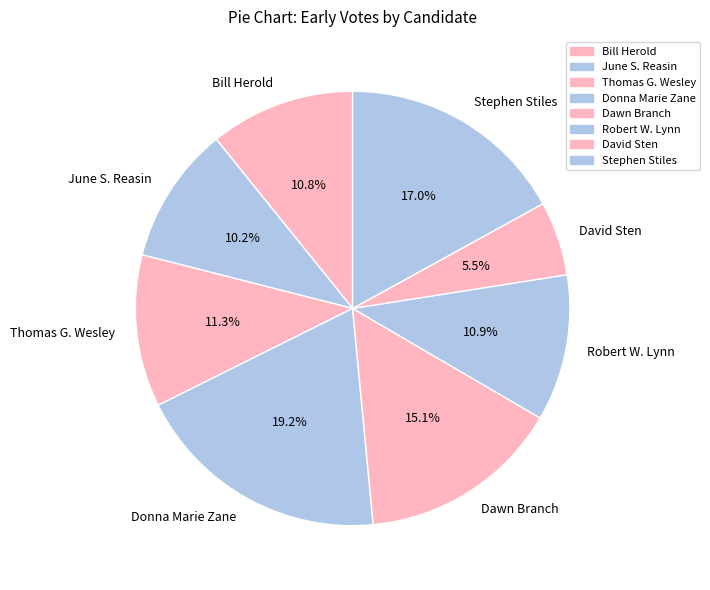

Combined, what portion of the pie is Robert W. Lynn and Stephen Stiles?

27.9%